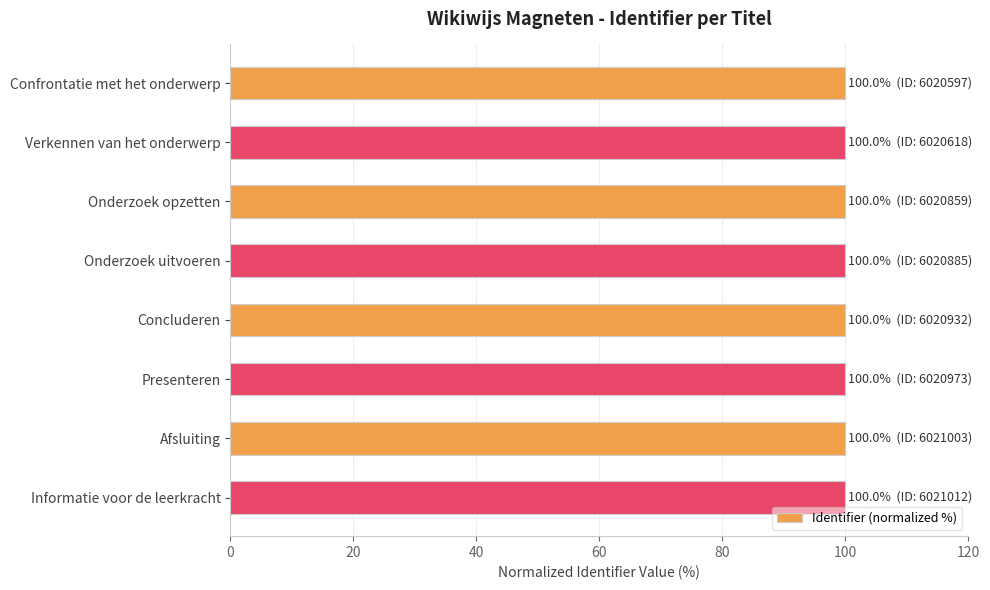

What position from the top is Onderzoek uitvoeren?

4